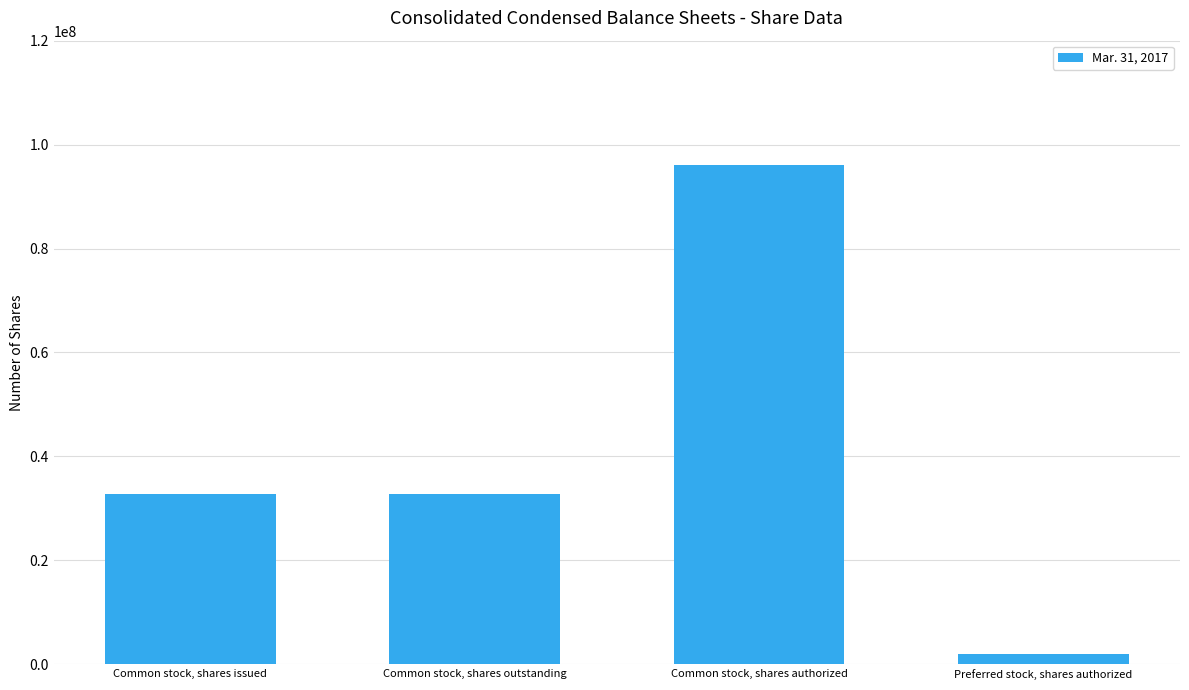

The value at Common stock, shares issued is 32684955. True or false?

True